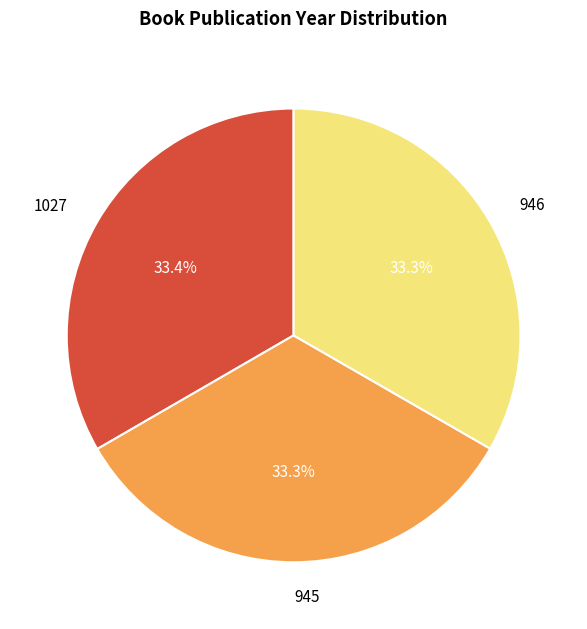

Is there a majority slice in this chart?

No